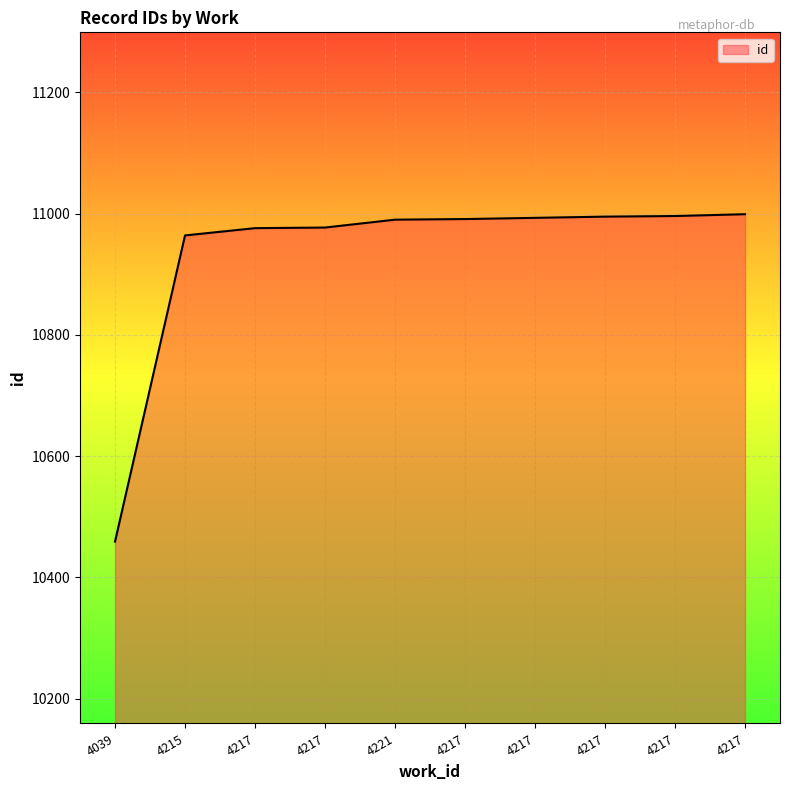

Is this an area chart (filled region under the line)?

Yes